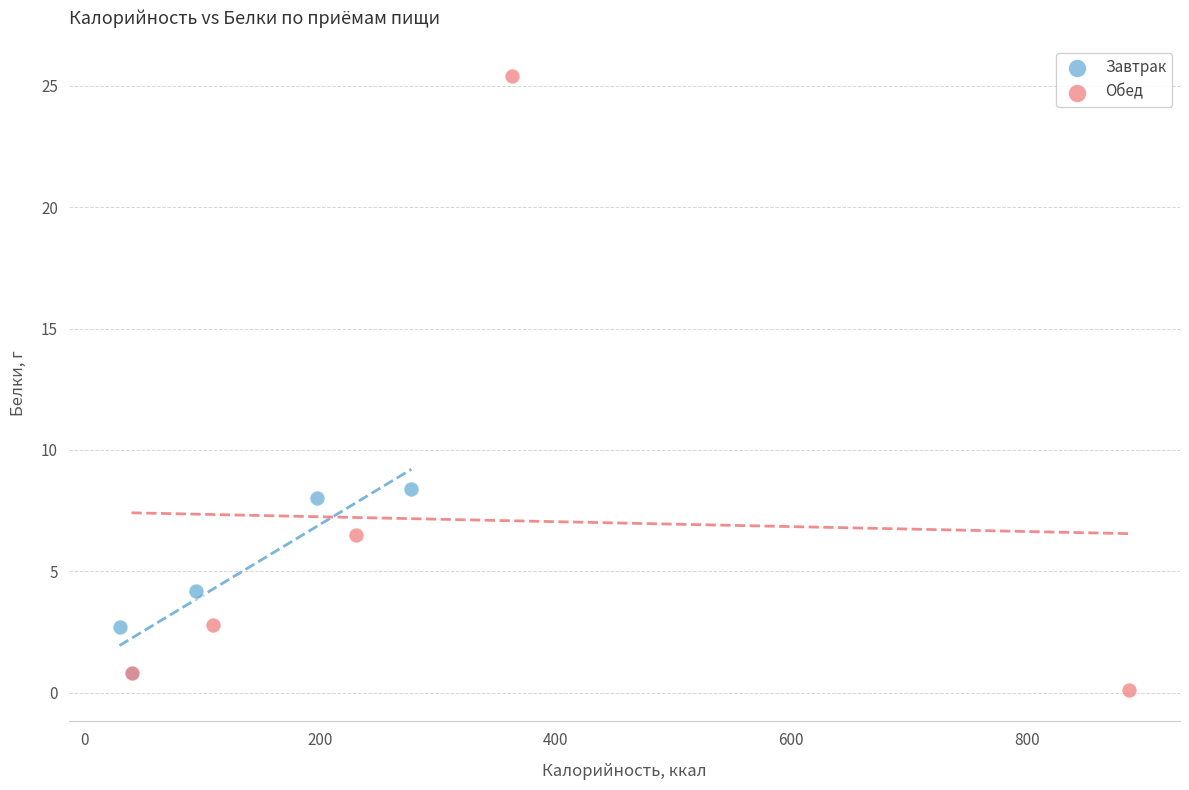

What are all the series names shown in the legend?

Завтрак, Обед